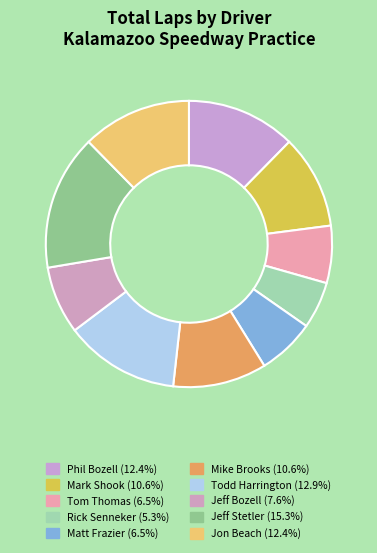

What percentage is the Phil Bozell slice, to the nearest percent?

12%